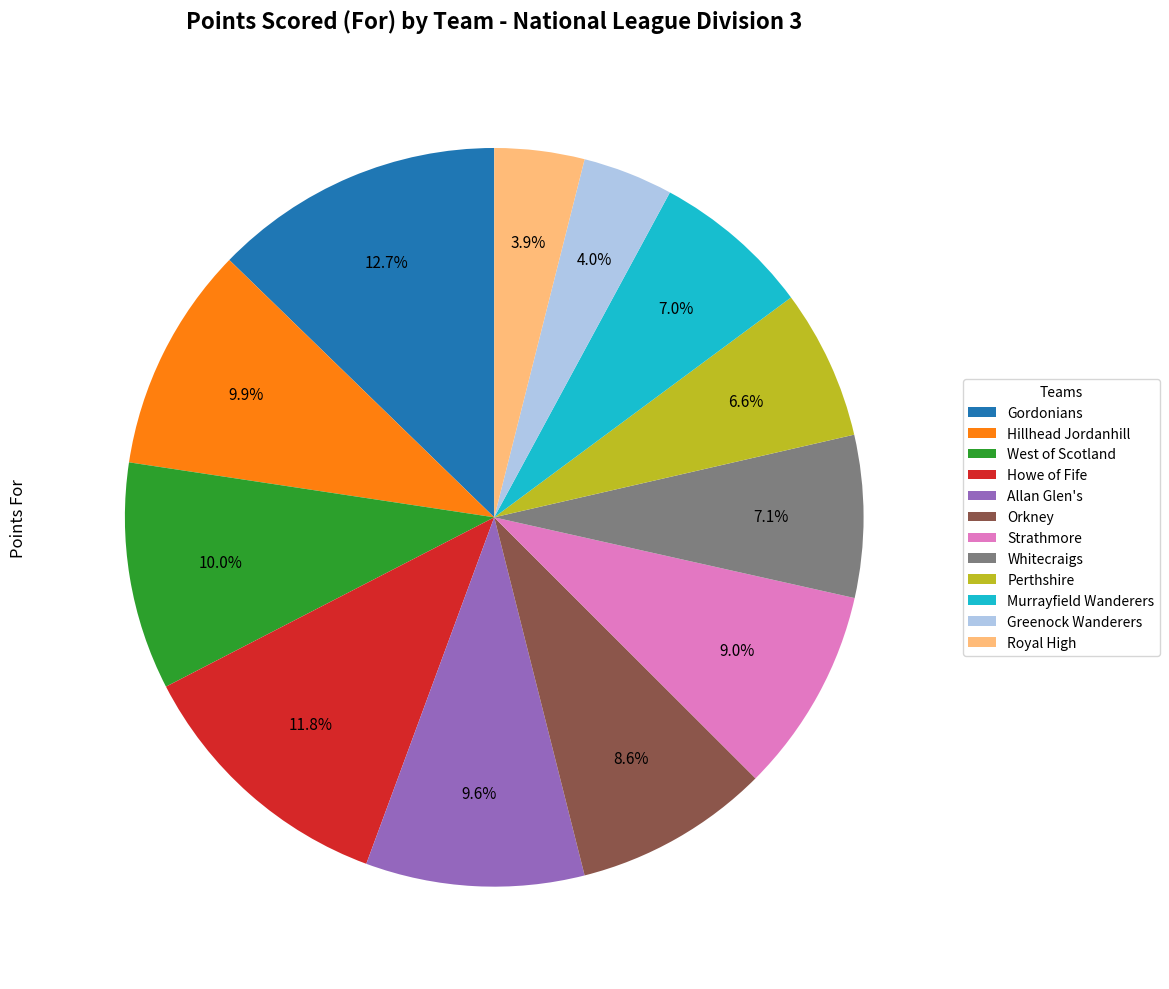

Is there a majority slice in this chart?

No